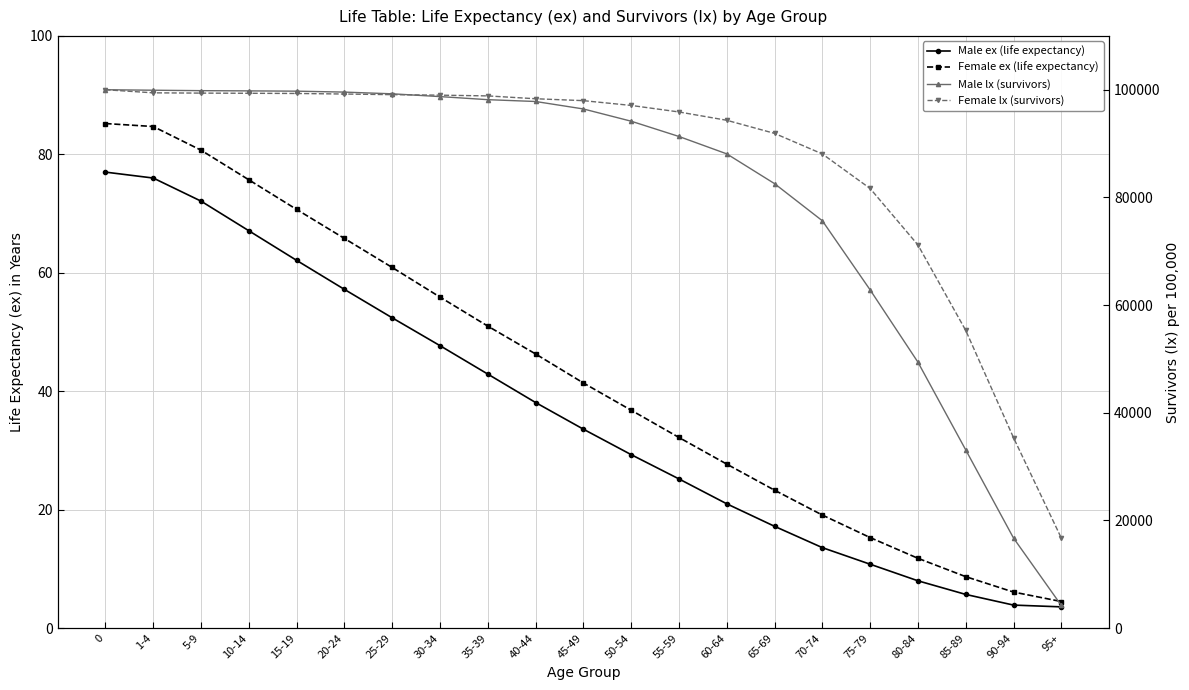

True or false: Female lx (survivors) has a value of 31092.3 at 50-54.

False